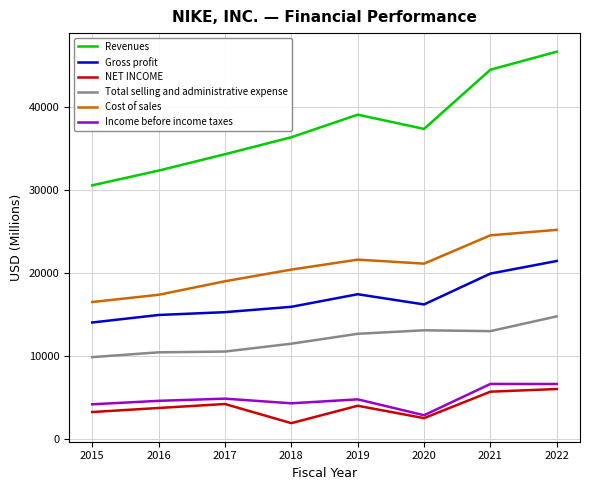

Which series has the widest spread of values?

Revenues